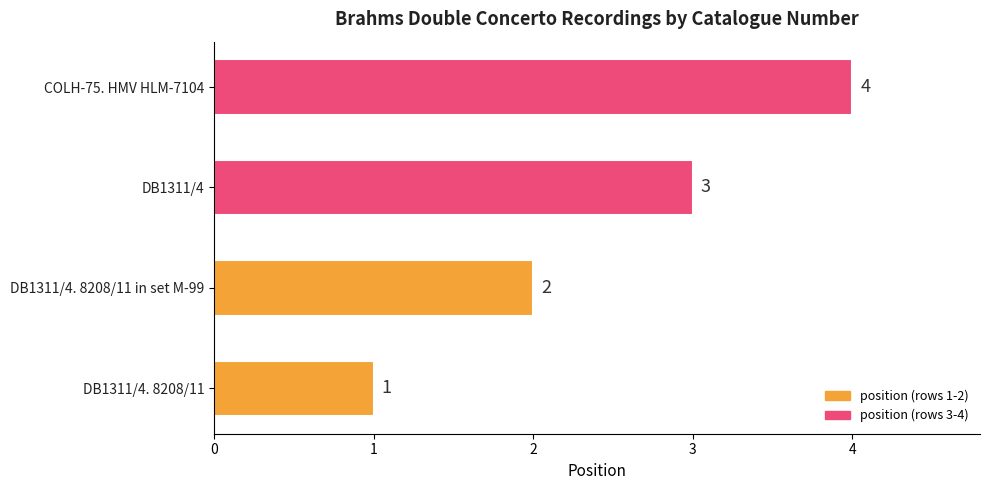

What is the maximum value shown in the chart?

4